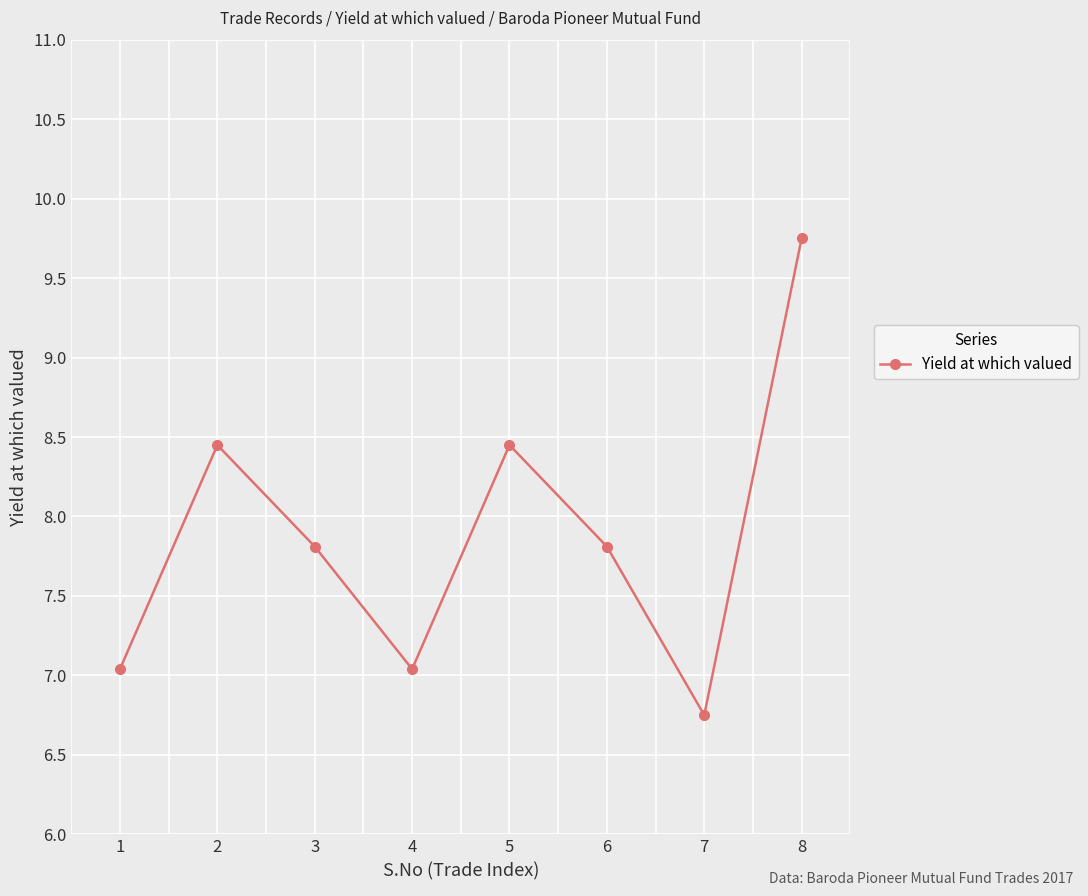

How many interior local peaks (higher than both neighbors) does the data have?

2